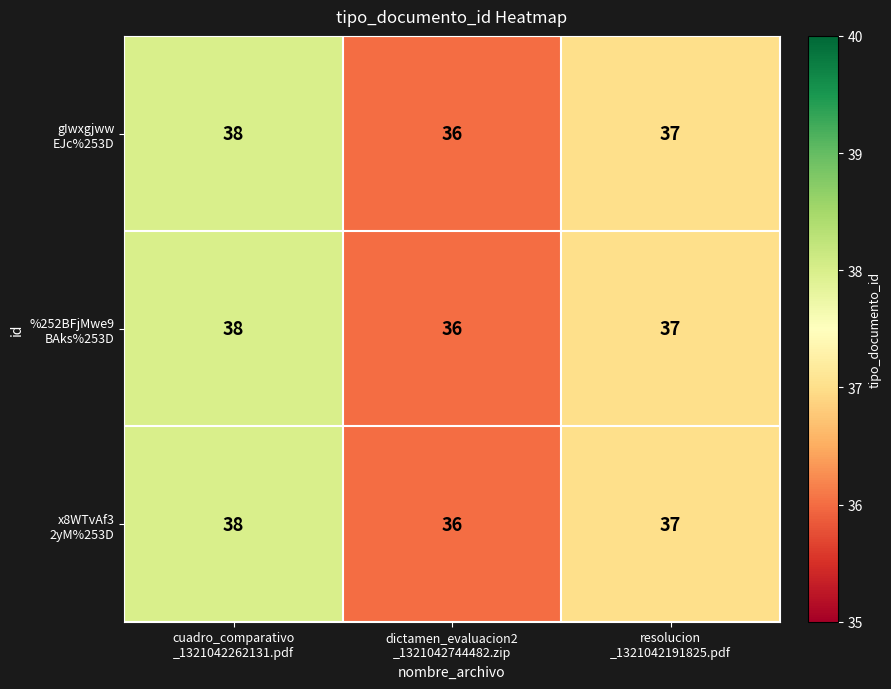

What is the smallest value displayed?

36